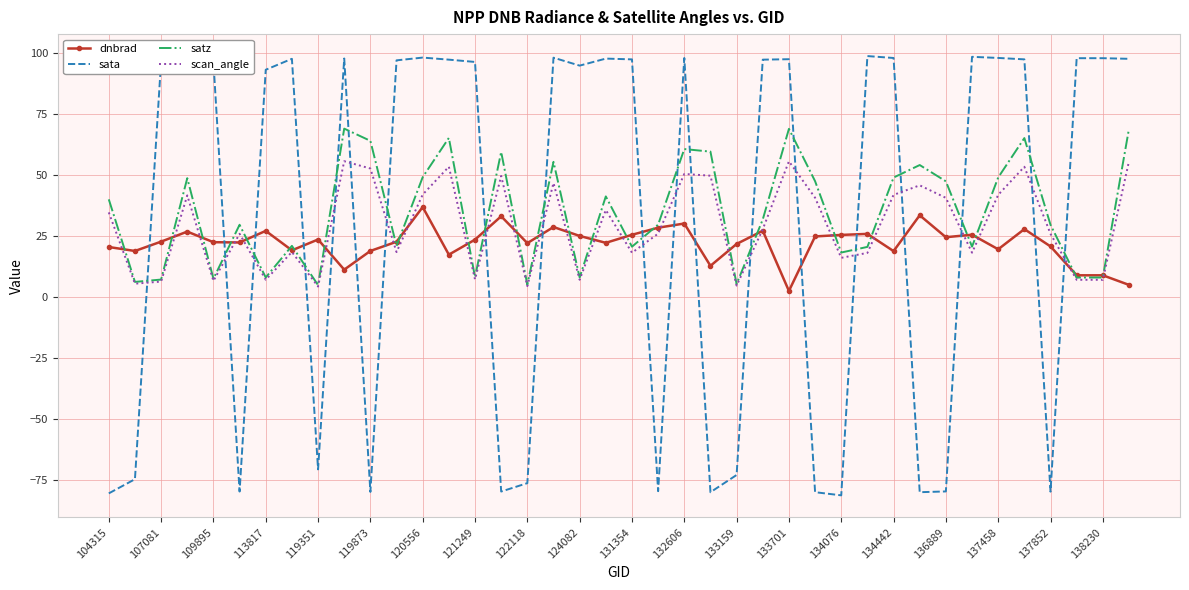

Rank the series by their maximum value, from lowest to highest.

dnbrad, scan_angle, satz, sata